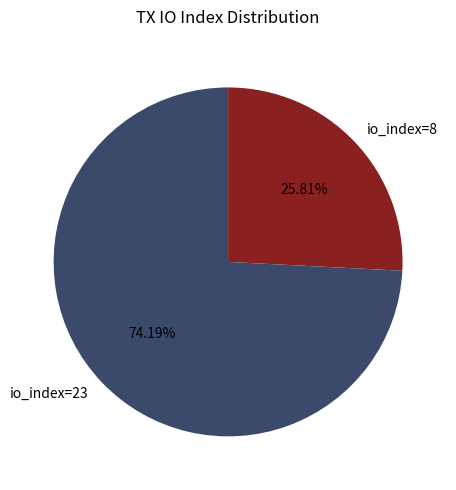

What percentage do io_index=23 and io_index=8 together represent?

100.0%